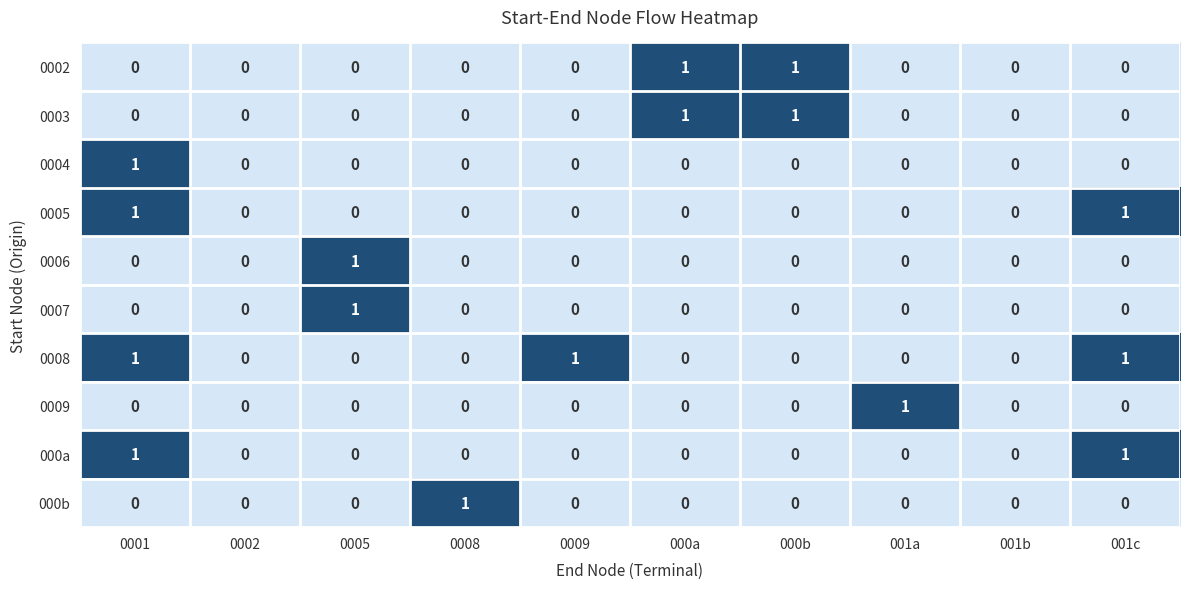

What is the difference between the highest and lowest values at 001a?

1